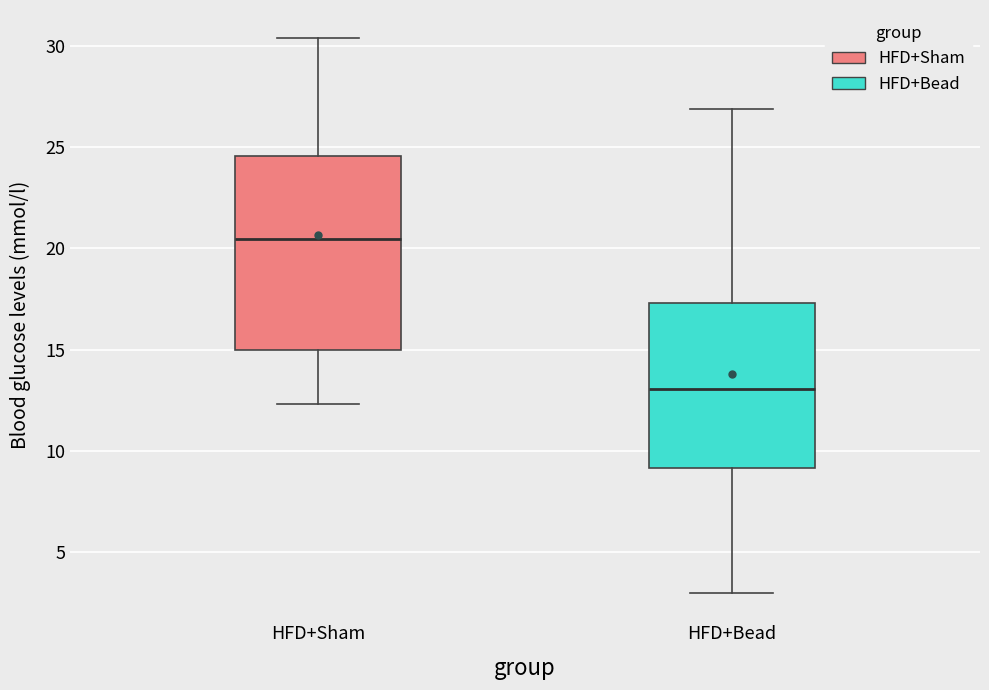

Comparing the boxes themselves (not the whiskers), which one is the tallest?

HFD+Sham